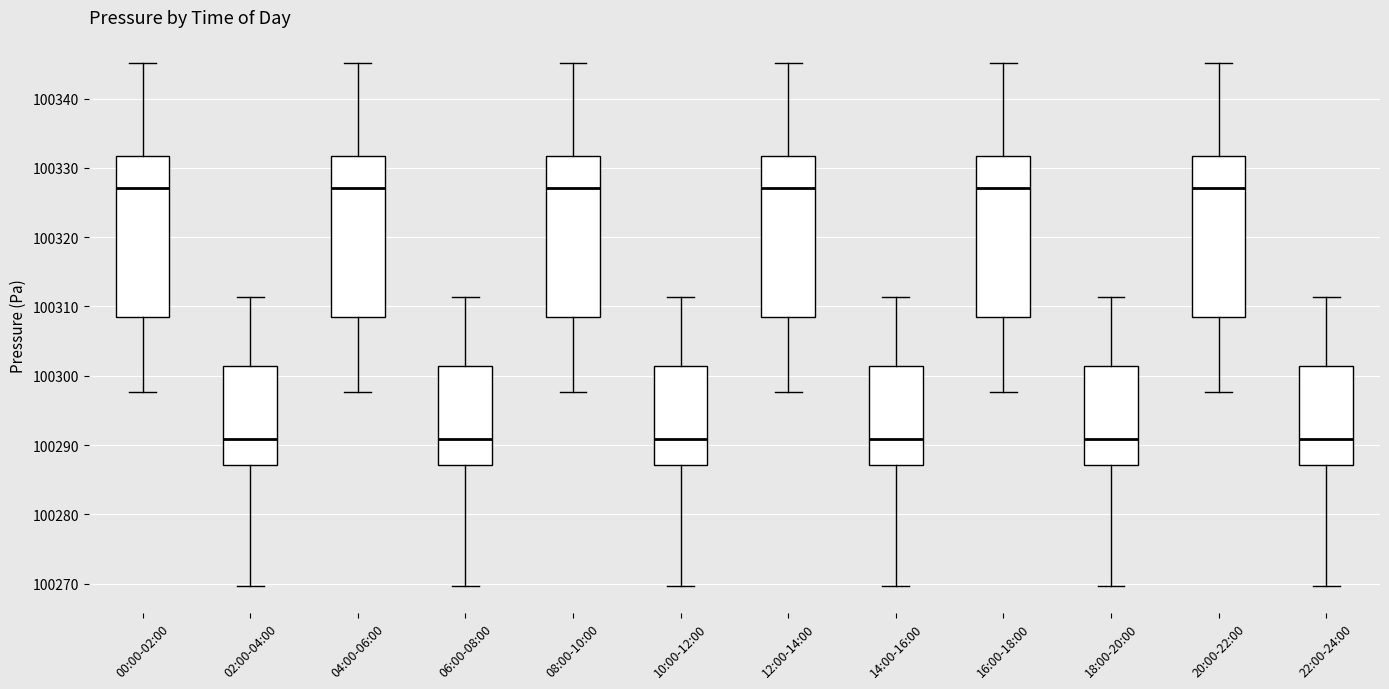

Reading left to right, read every box against the y-axis: the position of its median line, the range the box covers, and the ends of its whiskers. The values are not printed on the chart, so give them approximately, as read against the axis.

00:00-02:00: median 100327, box 100308 to 100332, whiskers 100298 to 100345
02:00-04:00: median 100291, box 100287 to 100301, whiskers 100270 to 100311
04:00-06:00: median 100327, box 100308 to 100332, whiskers 100298 to 100345
06:00-08:00: median 100291, box 100287 to 100301, whiskers 100270 to 100311
08:00-10:00: median 100327, box 100308 to 100332, whiskers 100298 to 100345
10:00-12:00: median 100291, box 100287 to 100301, whiskers 100270 to 100311
12:00-14:00: median 100327, box 100308 to 100332, whiskers 100298 to 100345
14:00-16:00: median 100291, box 100287 to 100301, whiskers 100270 to 100311
16:00-18:00: median 100327, box 100308 to 100332, whiskers 100298 to 100345
18:00-20:00: median 100291, box 100287 to 100301, whiskers 100270 to 100311
20:00-22:00: median 100327, box 100308 to 100332, whiskers 100298 to 100345
22:00-24:00: median 100291, box 100287 to 100301, whiskers 100270 to 100311